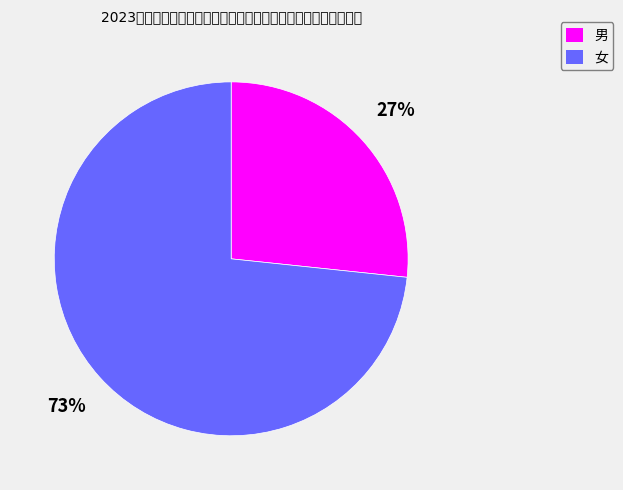

Is 男 the majority of the pie?

No